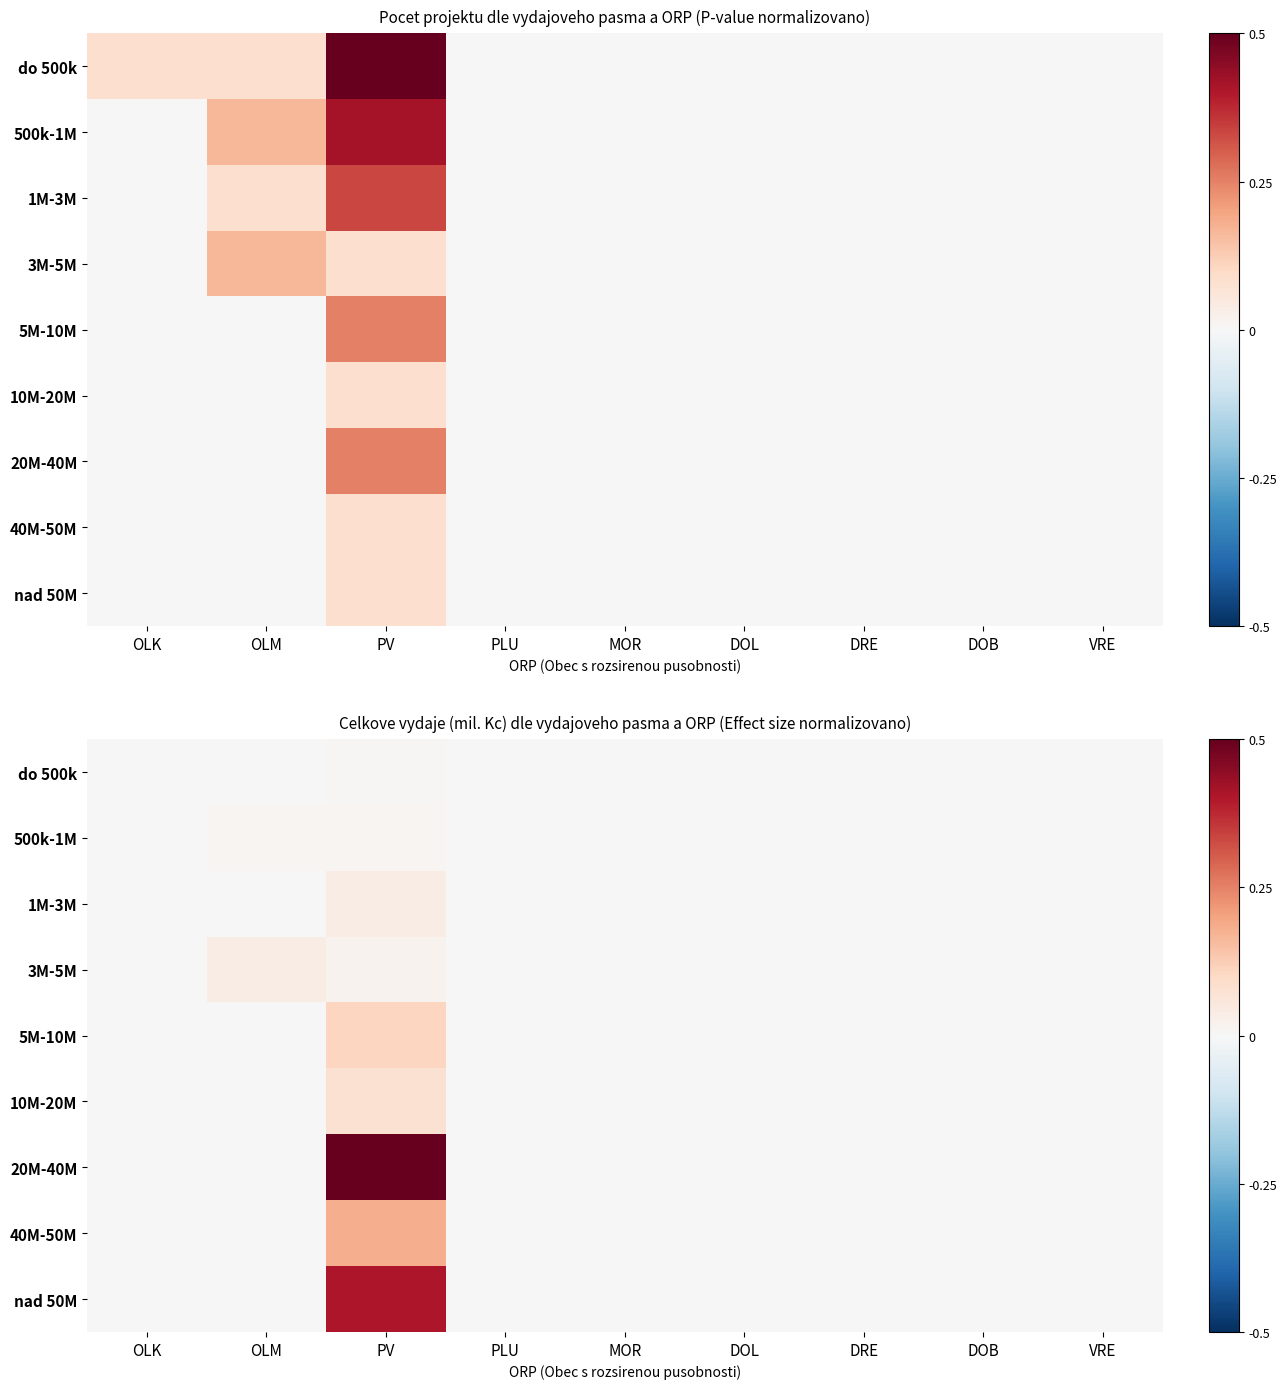

The value of 20M-40M at PLU is 0.0. True or false?

True